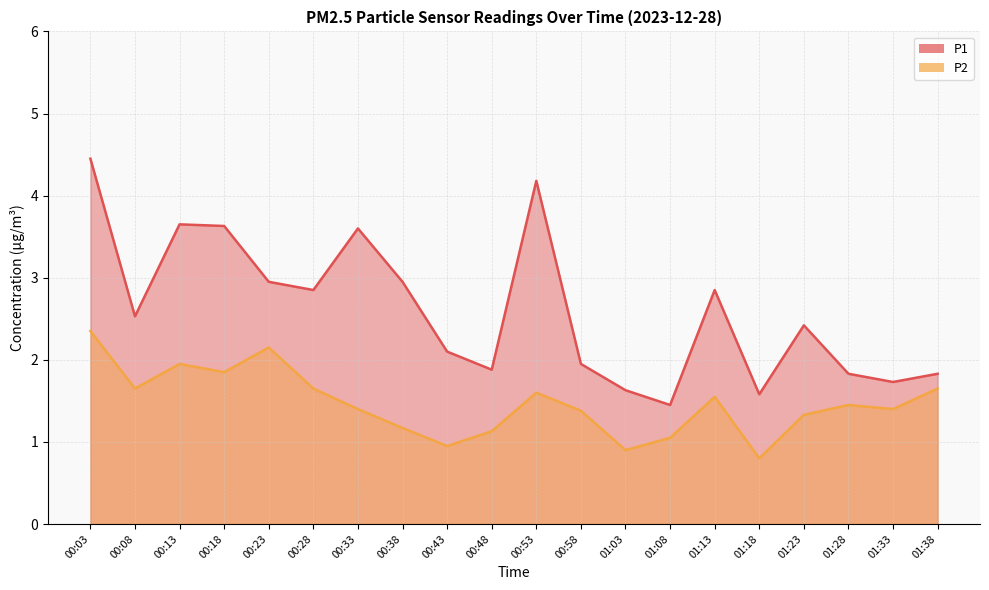

True or false: P2 and P1 cross at least once.

False